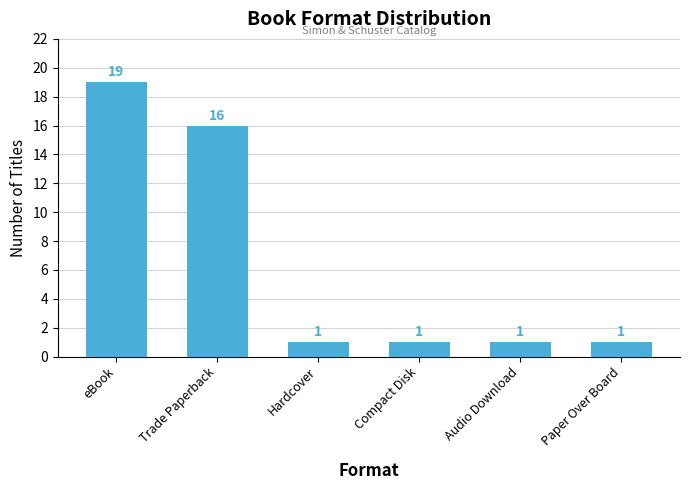

The value at Audio Download is 1. True or false?

True